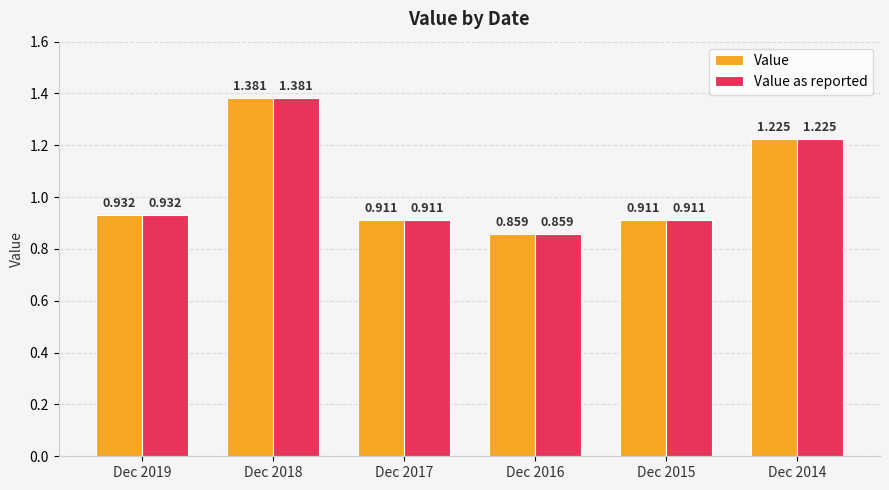

What is the sum of the Value as reported values at Dec 2016 and Dec 2017?

1.8